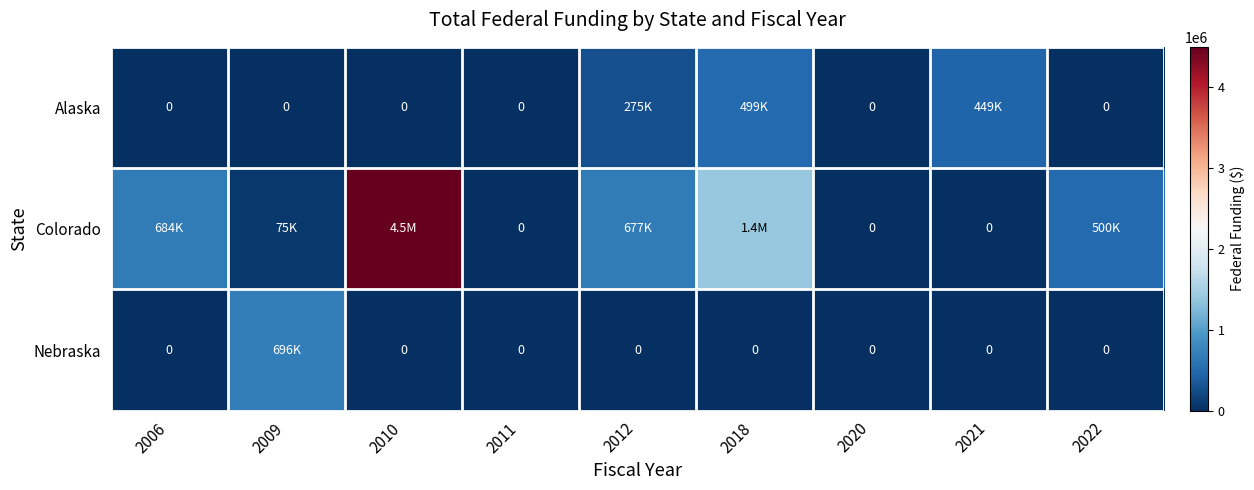

The value of Colorado at 2010 is 4501706. True or false?

True